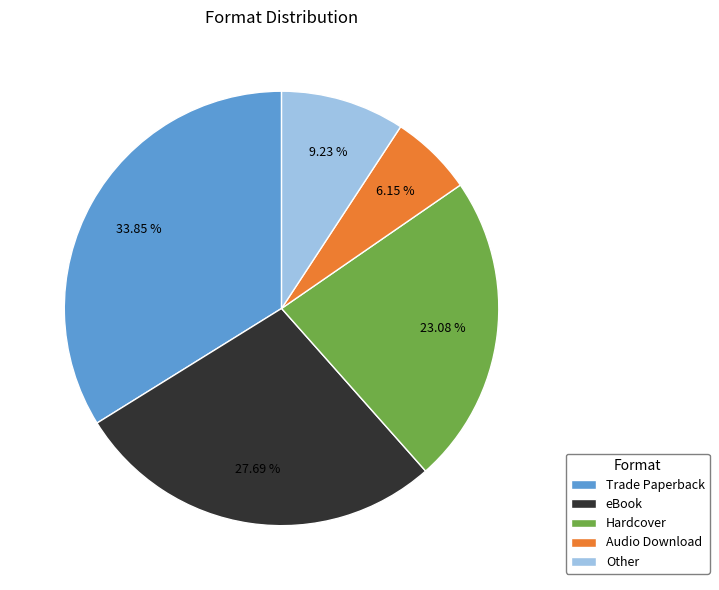

Does Trade Paperback account for over 50% of the chart?

No